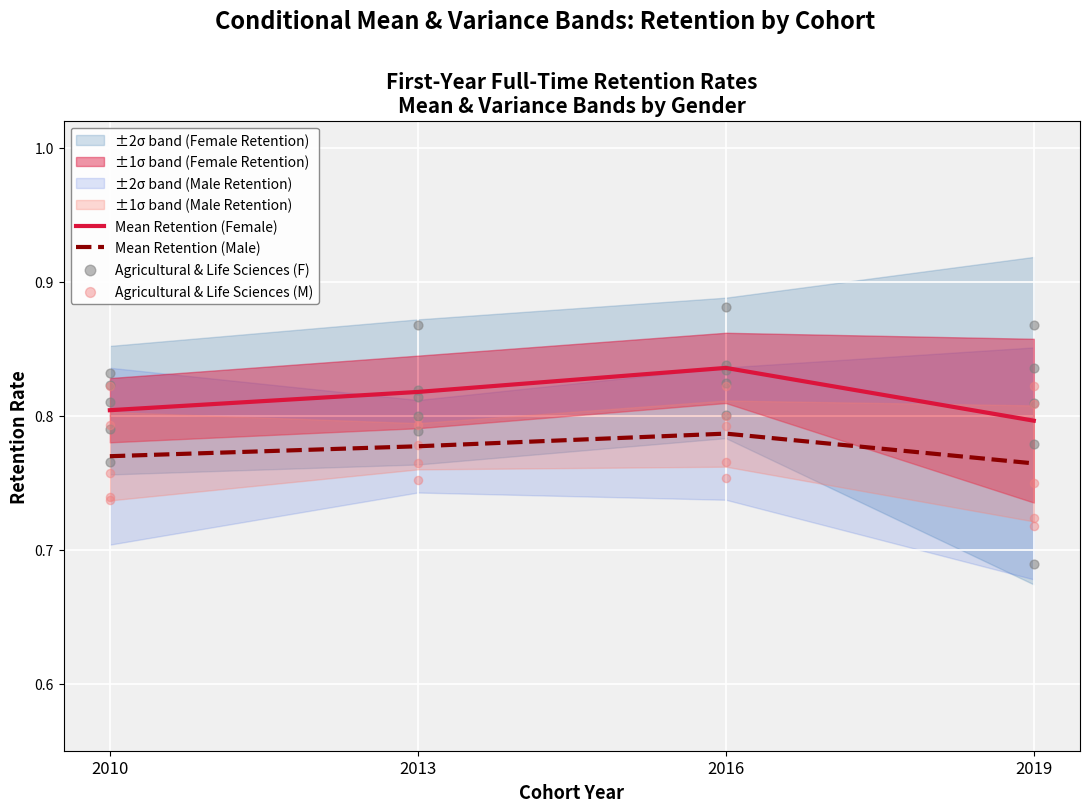

Which category has the highest value in the Mean Retention (Male) series?

2016